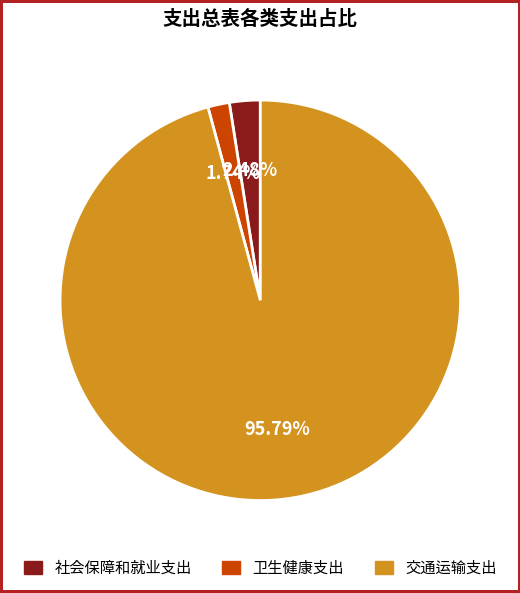

Which category accounts for the majority?

交通运输支出